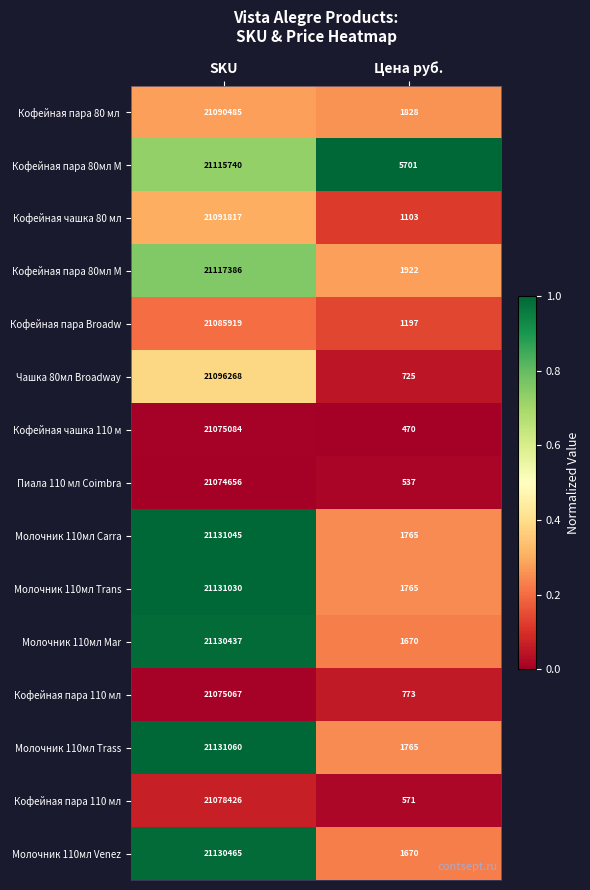

How many categories are shown in the chart?

2